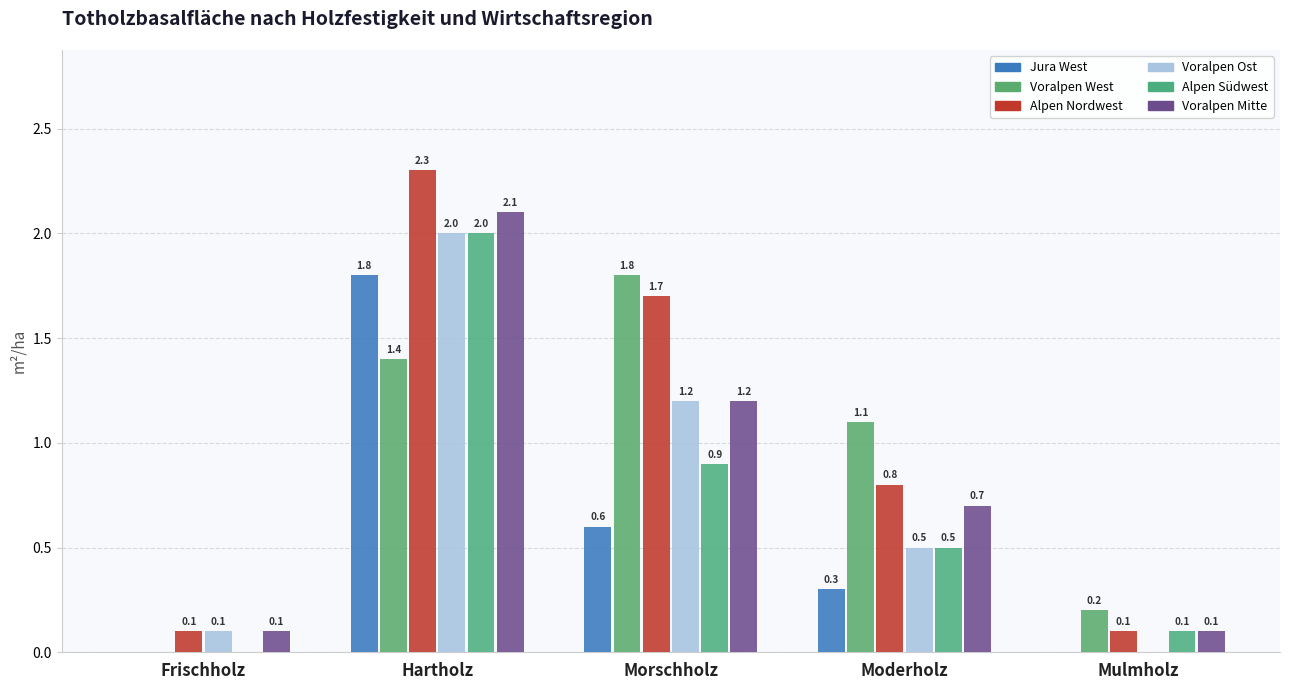

Is it true that Alpen Südwest equals 0.6 at Morschholz?

False